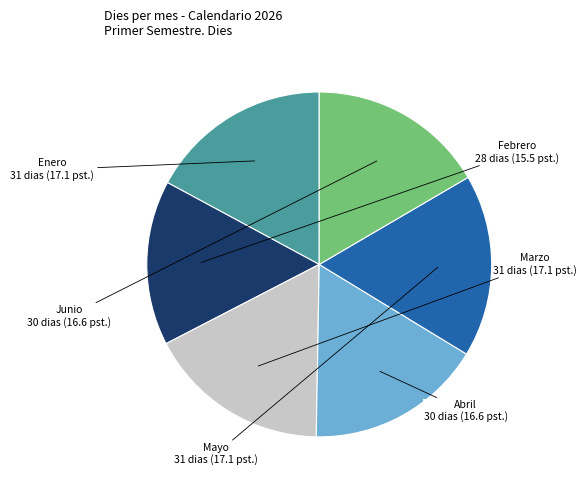

Is there a majority slice in this chart?

No